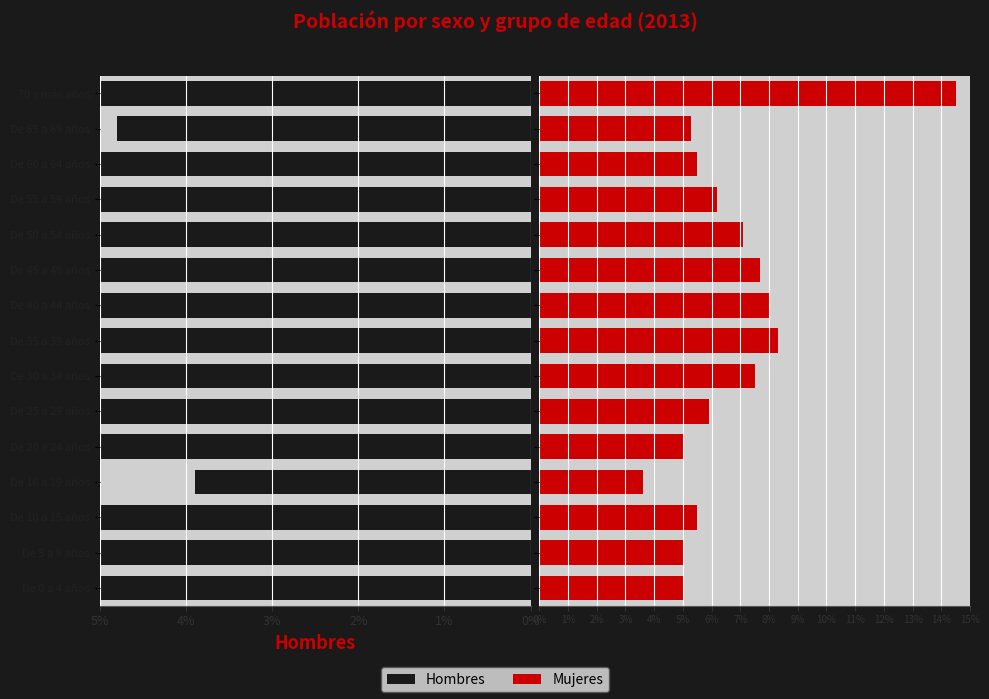

Is the value of Hombres at De 40 a 44 años greater than the value of Mujeres at De 0 a 4 años?

Yes